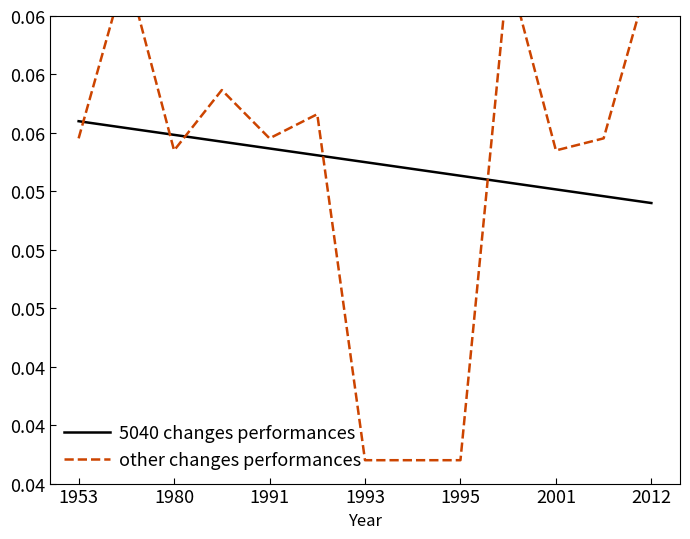

Rank the series by their average value, from highest to lowest.

5040 changes performances, other changes performances